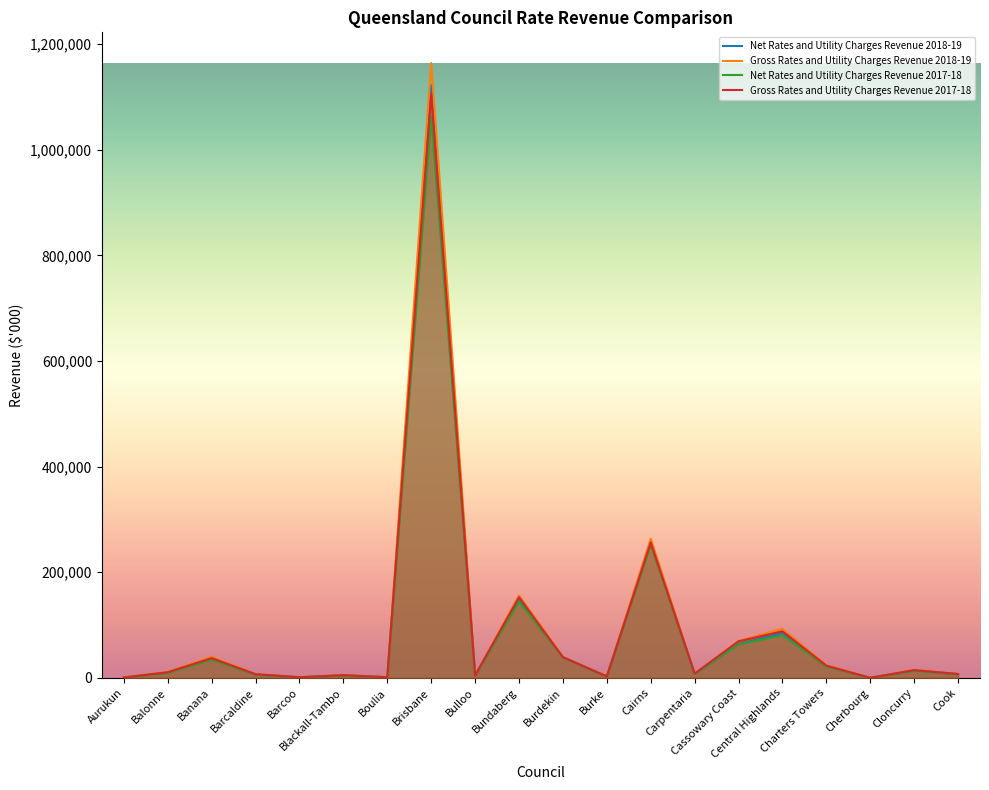

What is the average value of the Net Rates and Utility Charges Revenue 2017-18 series?

87922